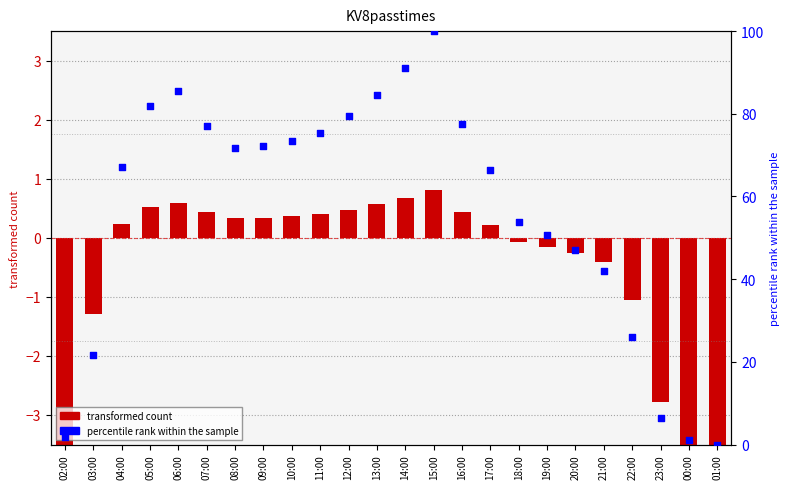

Which series reaches the minimum Y coordinate?

transformed count